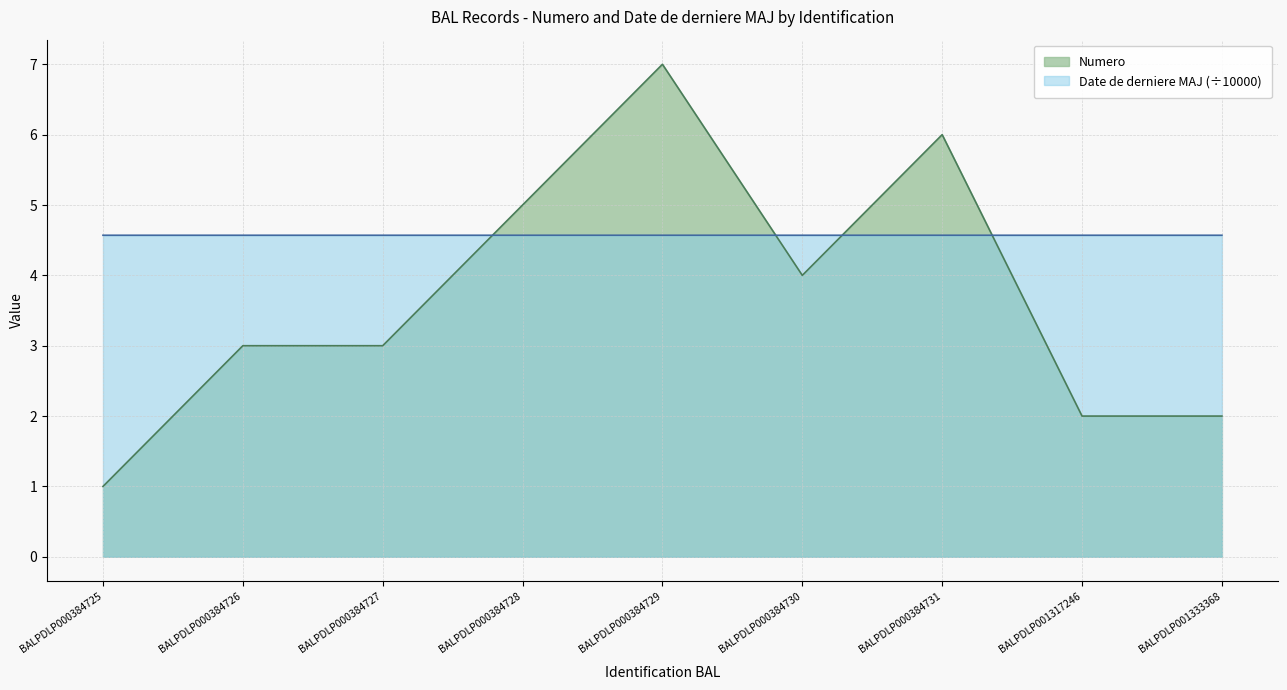

True or false: Date de derniere MAJ and Numero cross at least once.

True